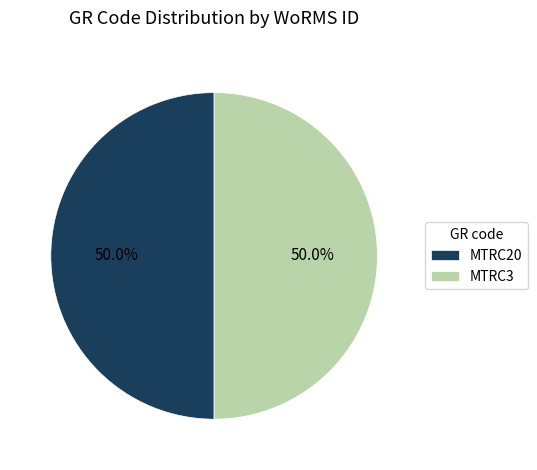

How much of the chart is everything except MTRC3?

50.0%